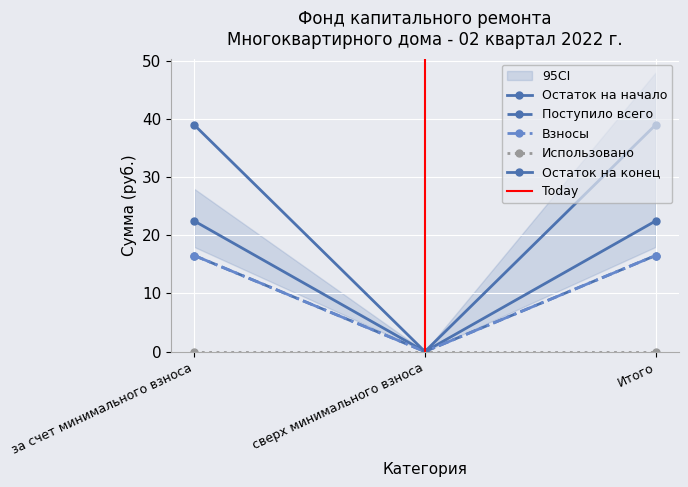

What is the greatest value displayed?

39.0